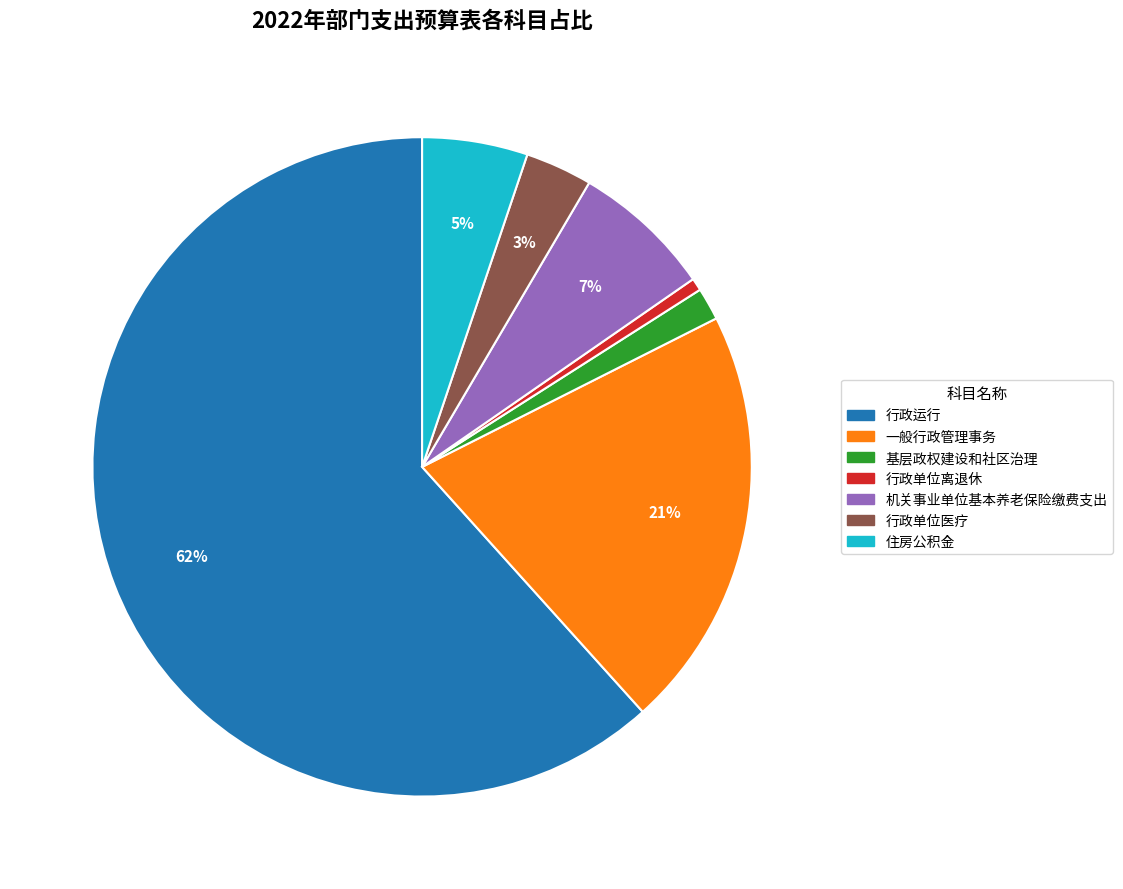

To the nearest percent, what is the average slice percentage?

14%